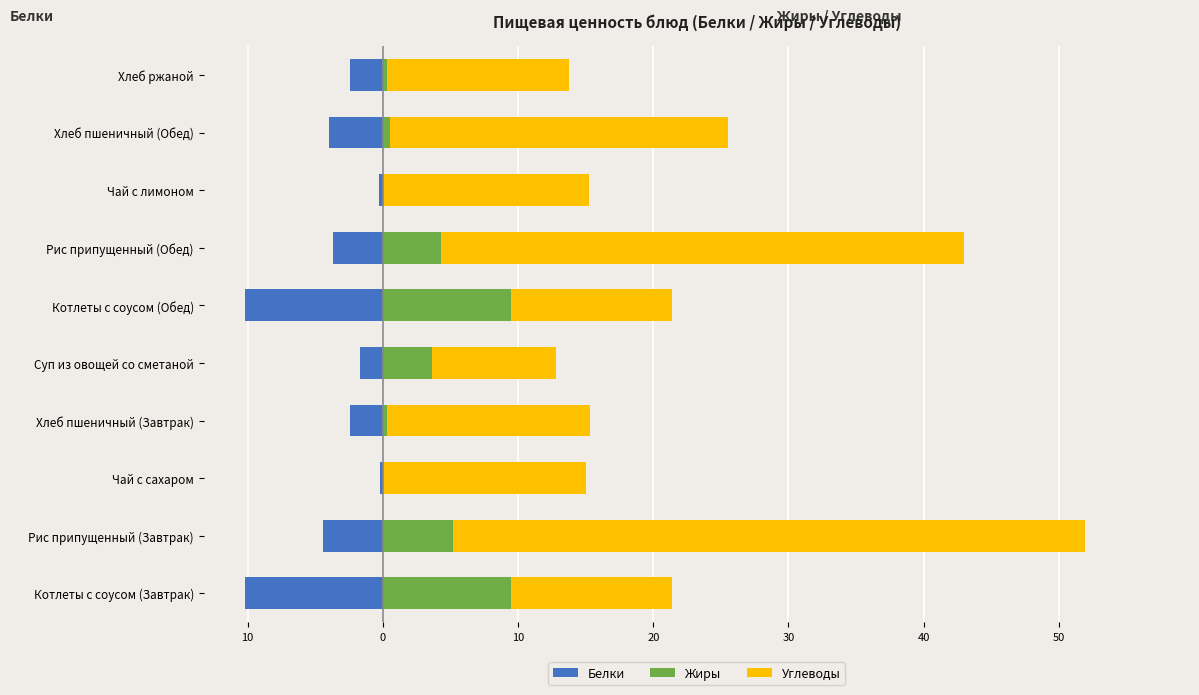

Rank the series at Чай с сахаром from highest to lowest value.

Углеводы, Жиры, Белки